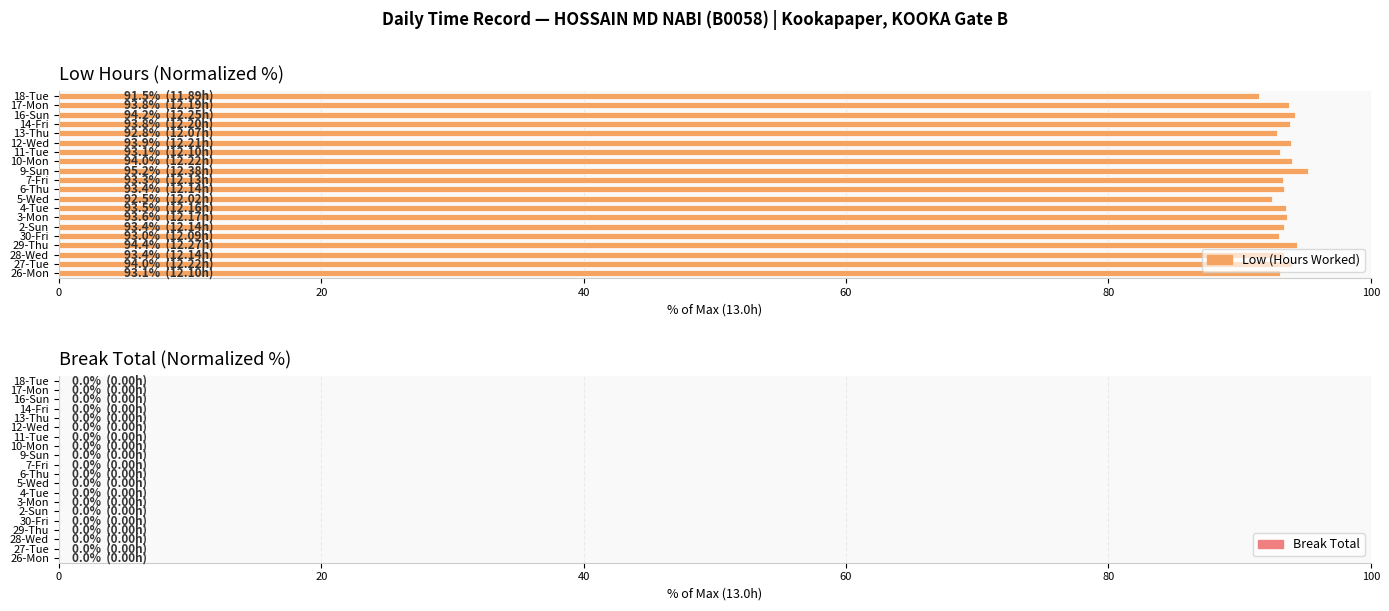

What is the approximate value at 30-Fri?

93.0